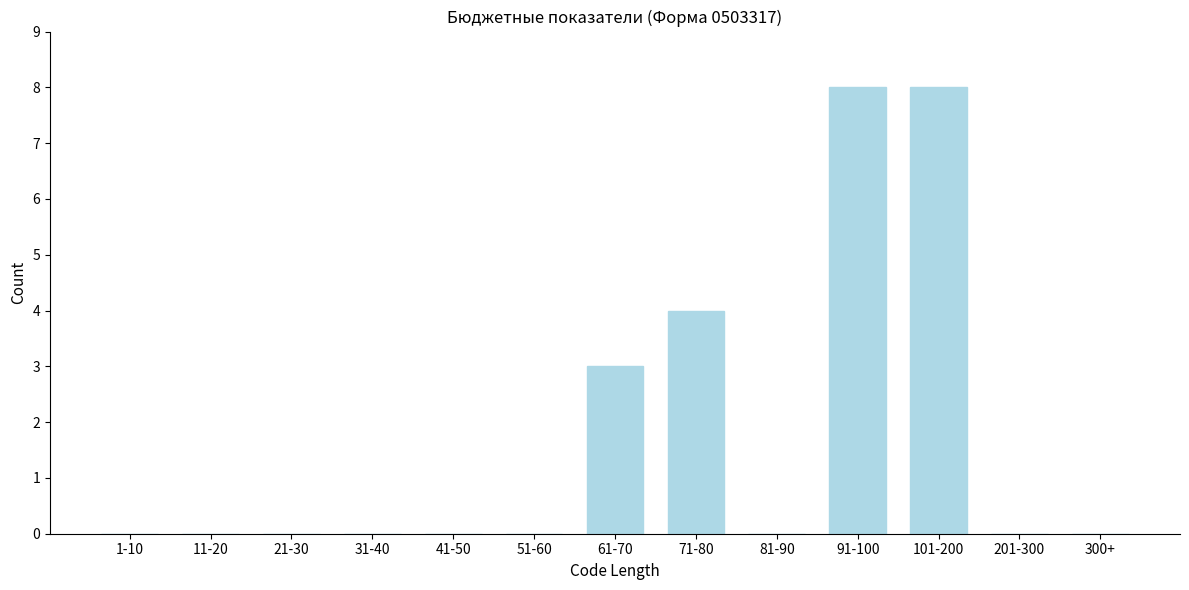

Reading left to right, what are all the values shown in this chart?

1-10=0	11-20=0	21-30=0	31-40=0	41-50=0	51-60=0	61-70=3	71-80=4	81-90=0	91-100=8	101-200=8	201-300=0	300+=0